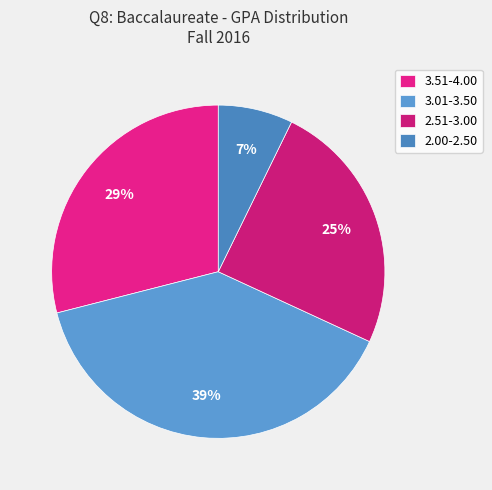

Which slice is the smallest?

2.00-2.50